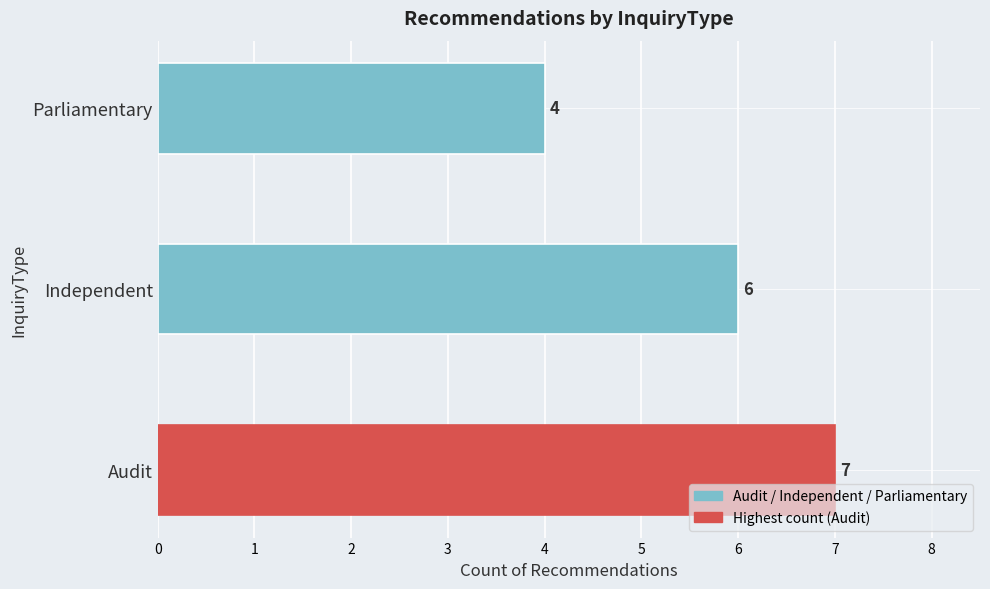

The chart shows a value of 6 at Independent. True or false?

True